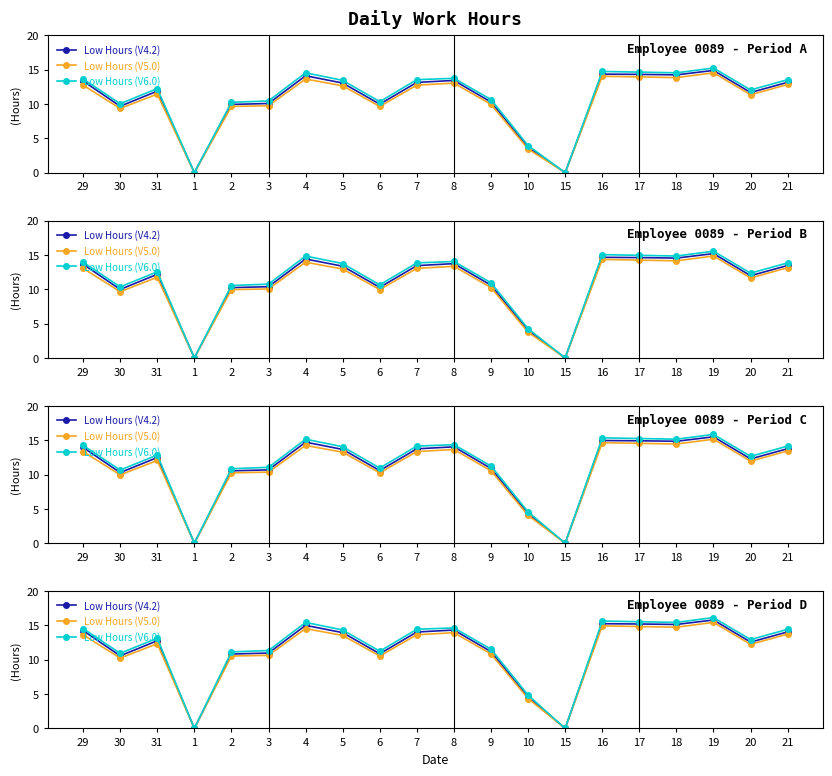

Which category has the highest value across all series?

19